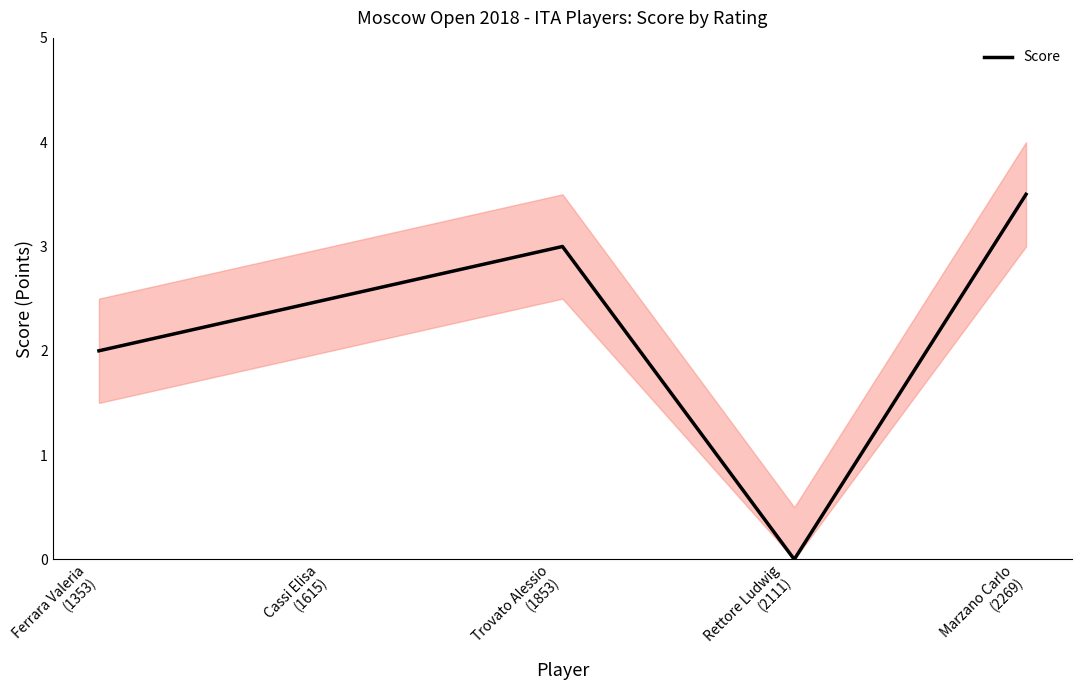

The chart shows a value of 2.7 at Ferrara Valeria
(1353). True or false?

False